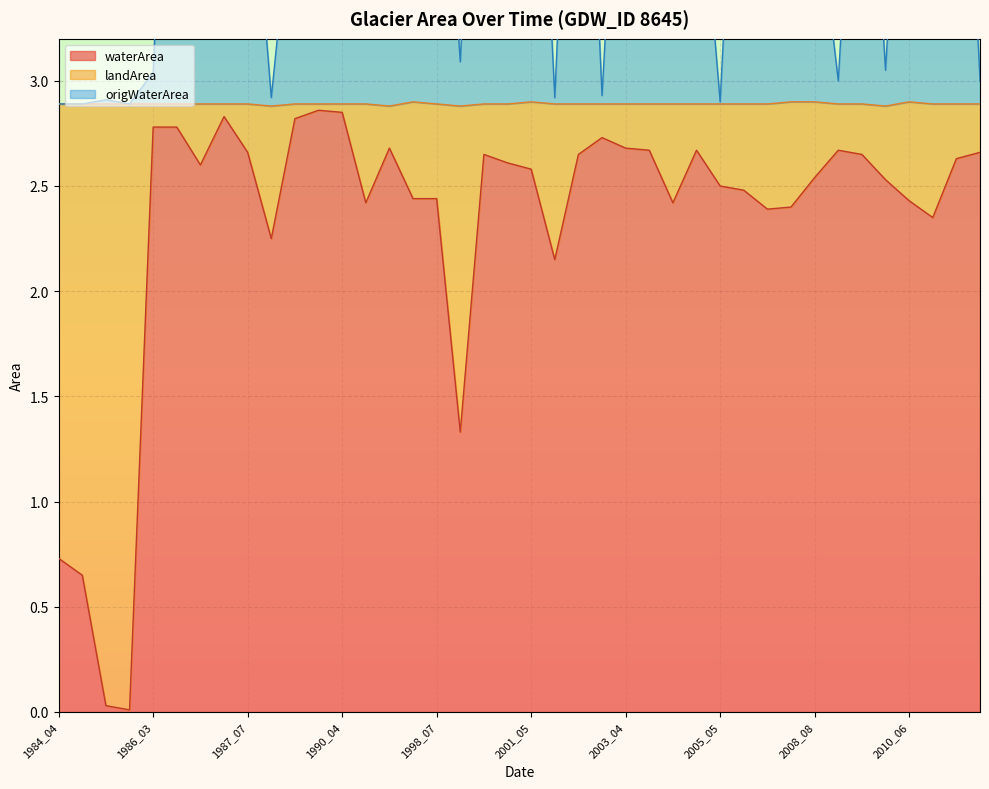

What is the spread (max minus min) of values at 1990_03?

2.3